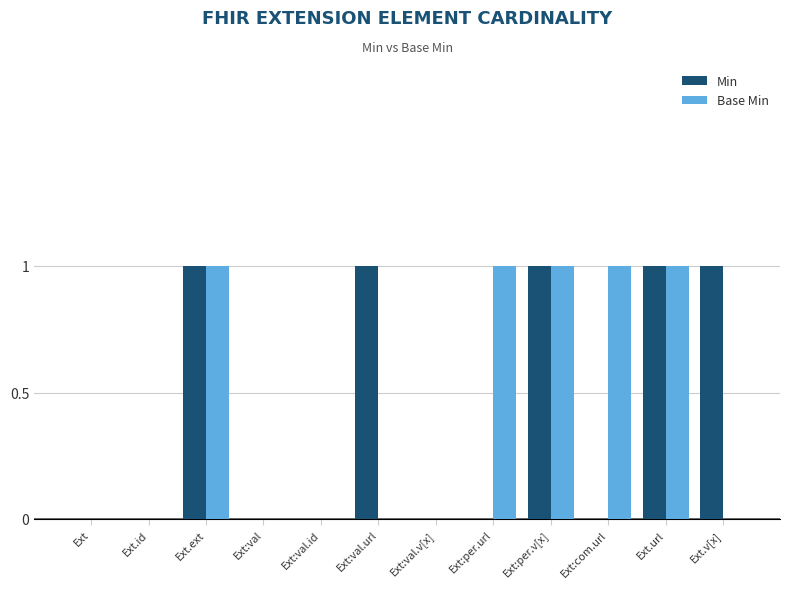

True or false: Min has a value of 1 at Ext.url.

True